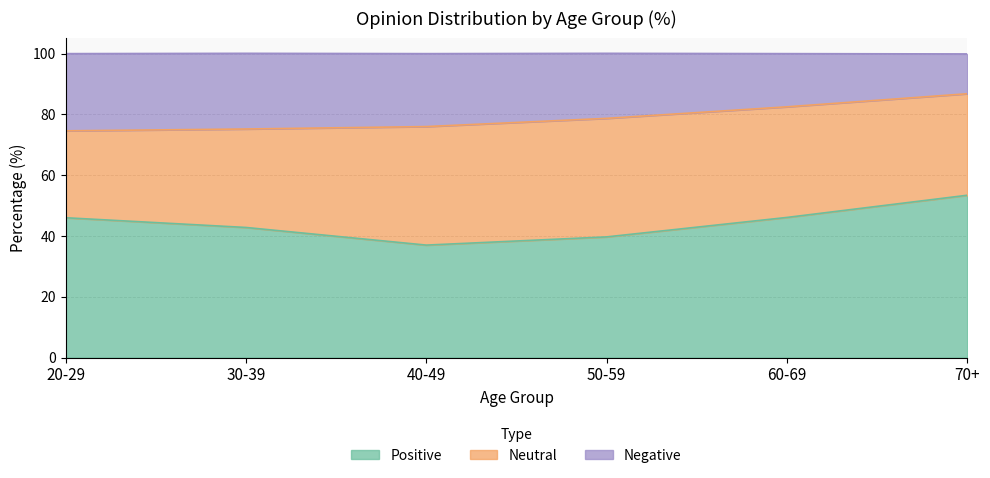

At which category is the sum across all series the highest?

70+